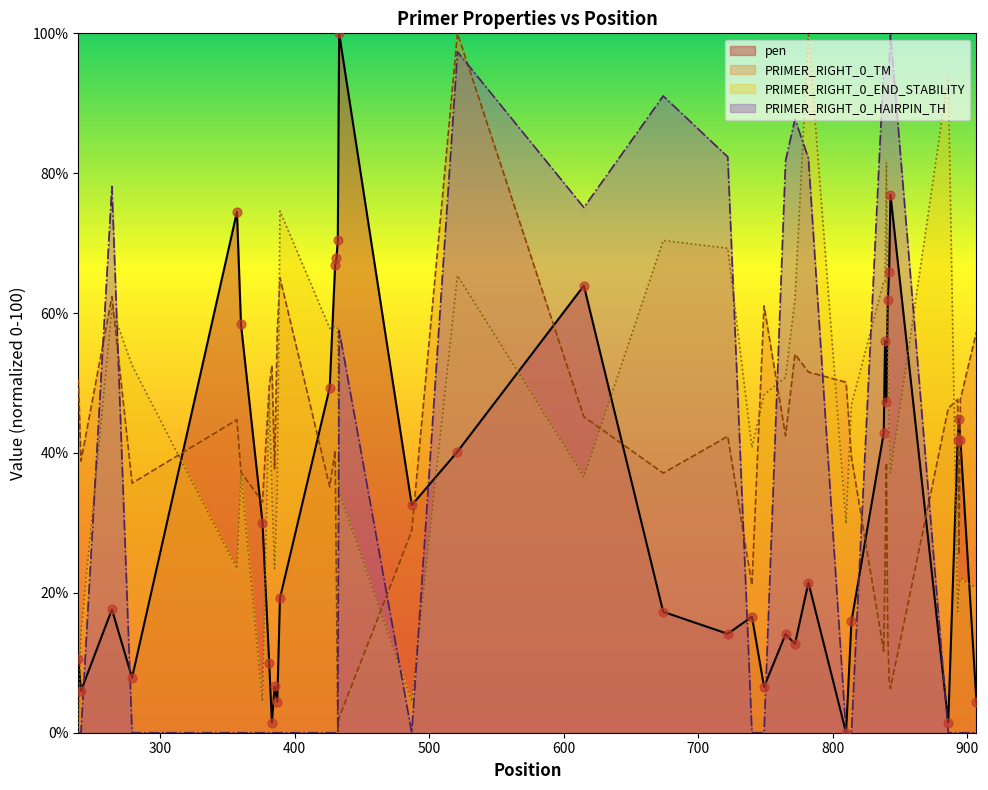

At how many categories does at least one series exceed 53?

26